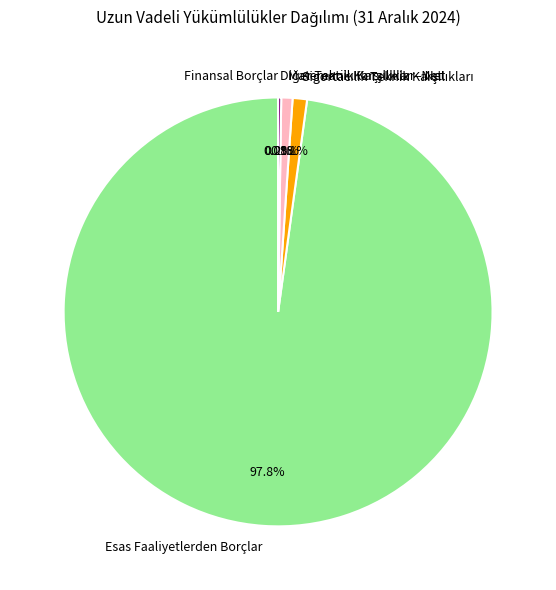

Which slice is the largest?

Esas Faaliyetlerden Borçlar